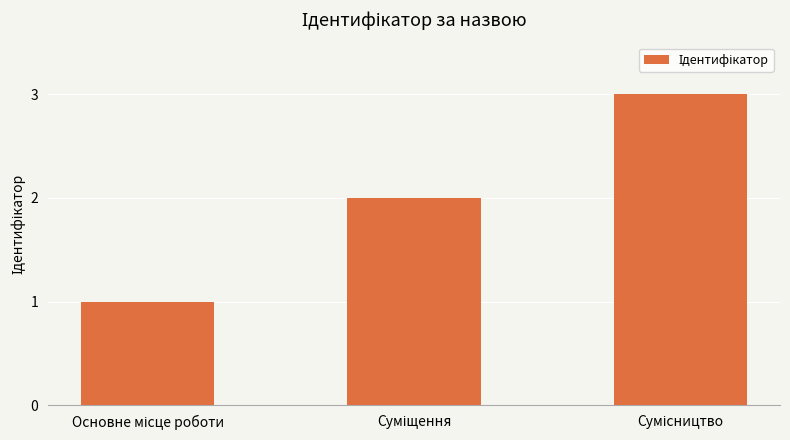

What is the sum of all values?

6